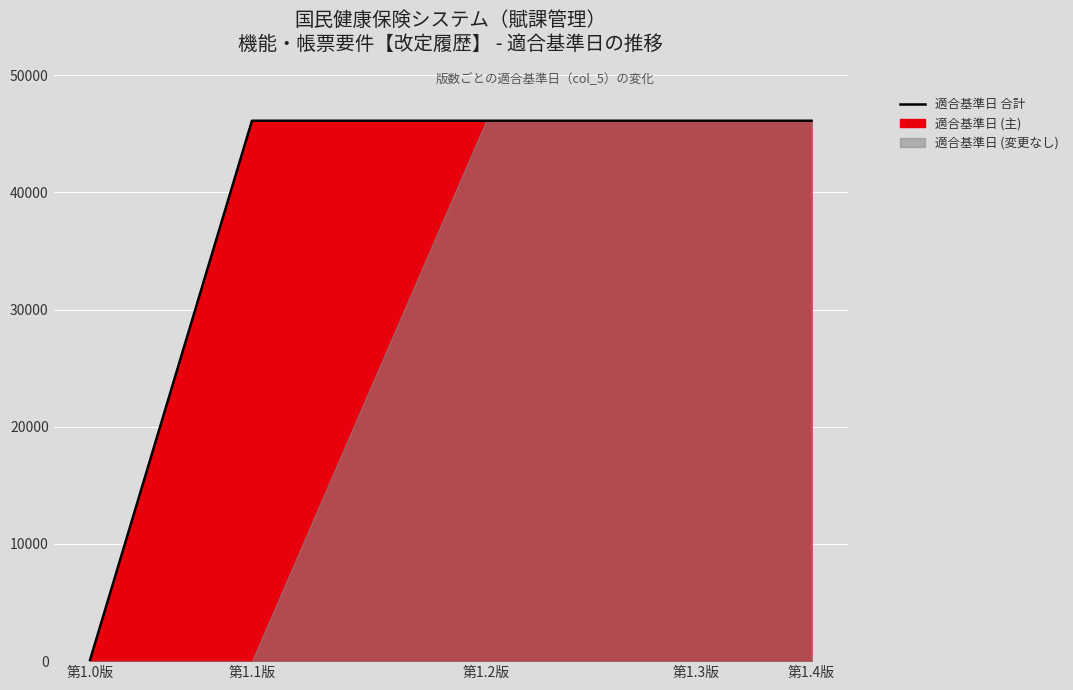

What is the greatest value displayed?

46113